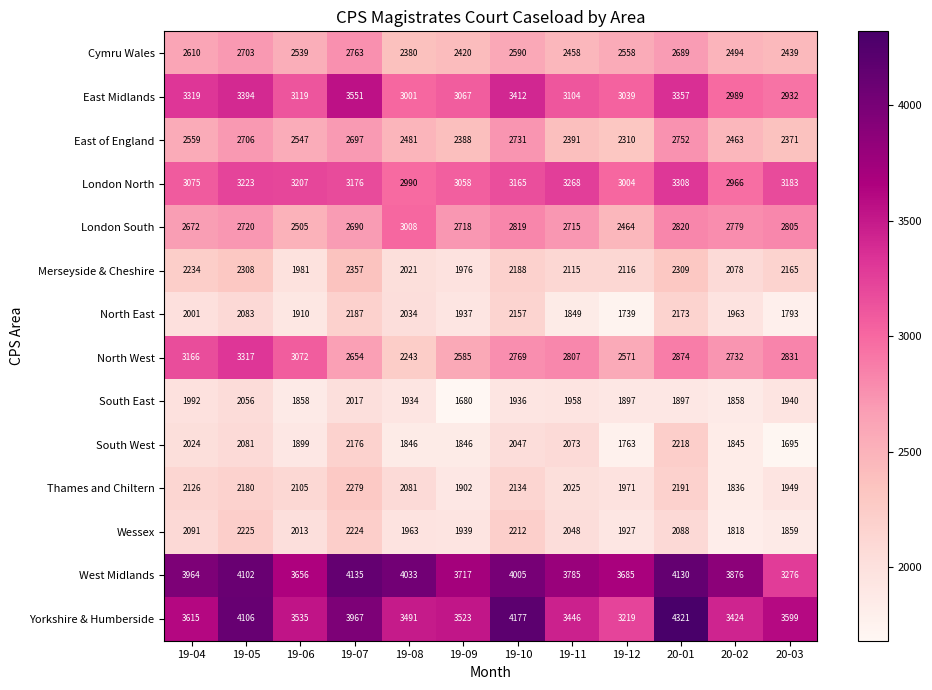

The South East series shows 2553 at 20-03. True or false?

False